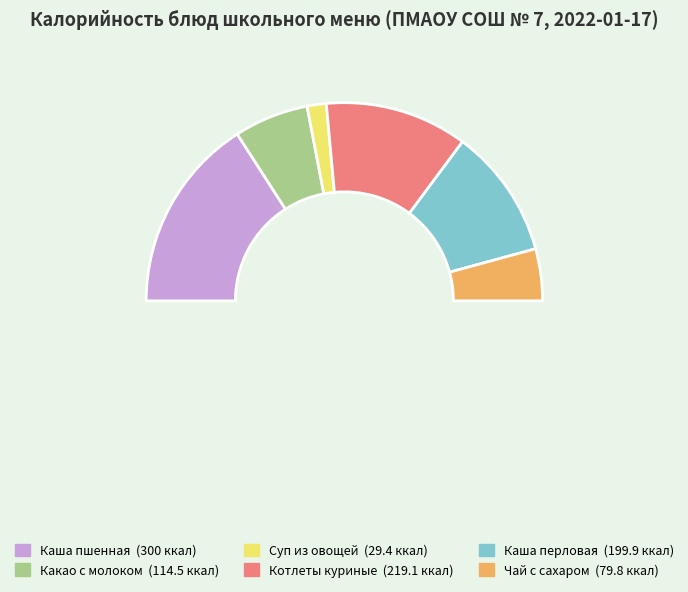

Rank the categories by value from lowest to highest.

Суп из разных овощей, Чай с сахаром, Какао с молоком, Каша перловая рассыпчатая, Котлеты Детские из мяса кур, Каша пшенная молочная жидкая с маслом